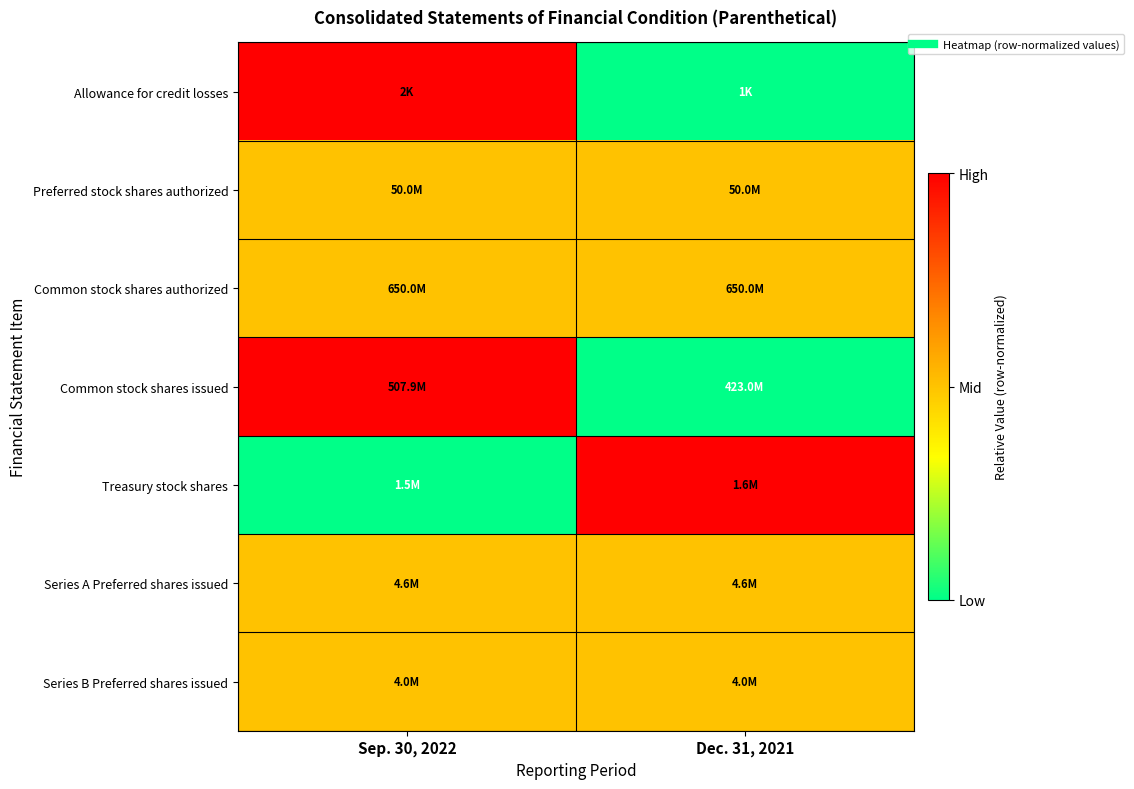

Which has a higher value, Sep. 30, 2022 or Dec. 31, 2021?

Sep. 30, 2022